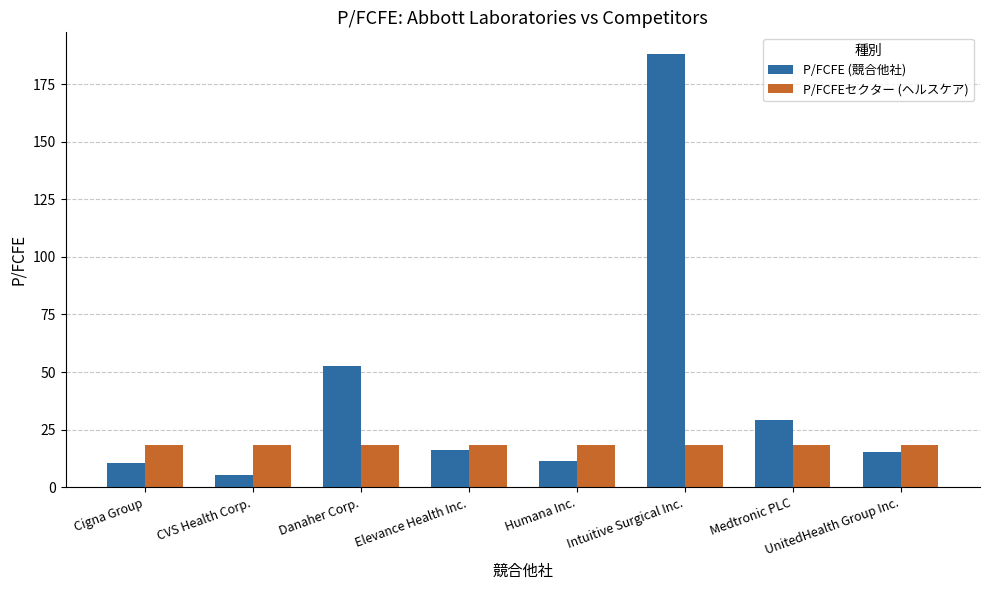

Reading left to right, transcribe all the data shown in this chart.

P/FCFE (競合他社): Cigna Group=10.7	CVS Health Corp.=5.5	Danaher Corp.=52.7	Elevance Health Inc.=16.4	Humana Inc.=11.5	Intuitive Surgical Inc.=188.1	Medtronic PLC=29.0	UnitedHealth Group Inc.=15.2
P/FCFEセクター (ヘルスケア): Cigna Group=18.2	CVS Health Corp.=18.2	Danaher Corp.=18.2	Elevance Health Inc.=18.2	Humana Inc.=18.2	Intuitive Surgical Inc.=18.2	Medtronic PLC=18.2	UnitedHealth Group Inc.=18.2